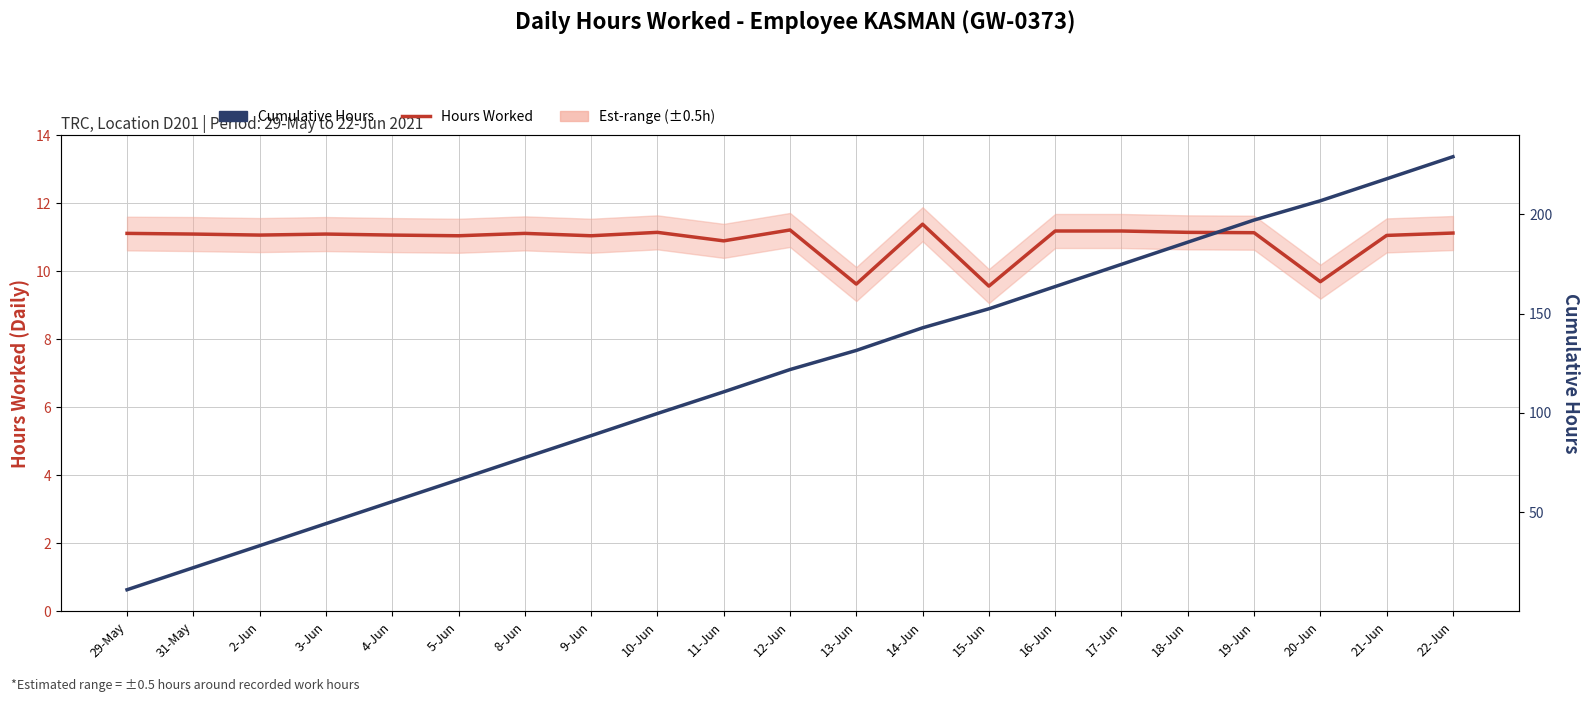

True or false: Hours Worked and Cumulative Hours cross at least once.

False